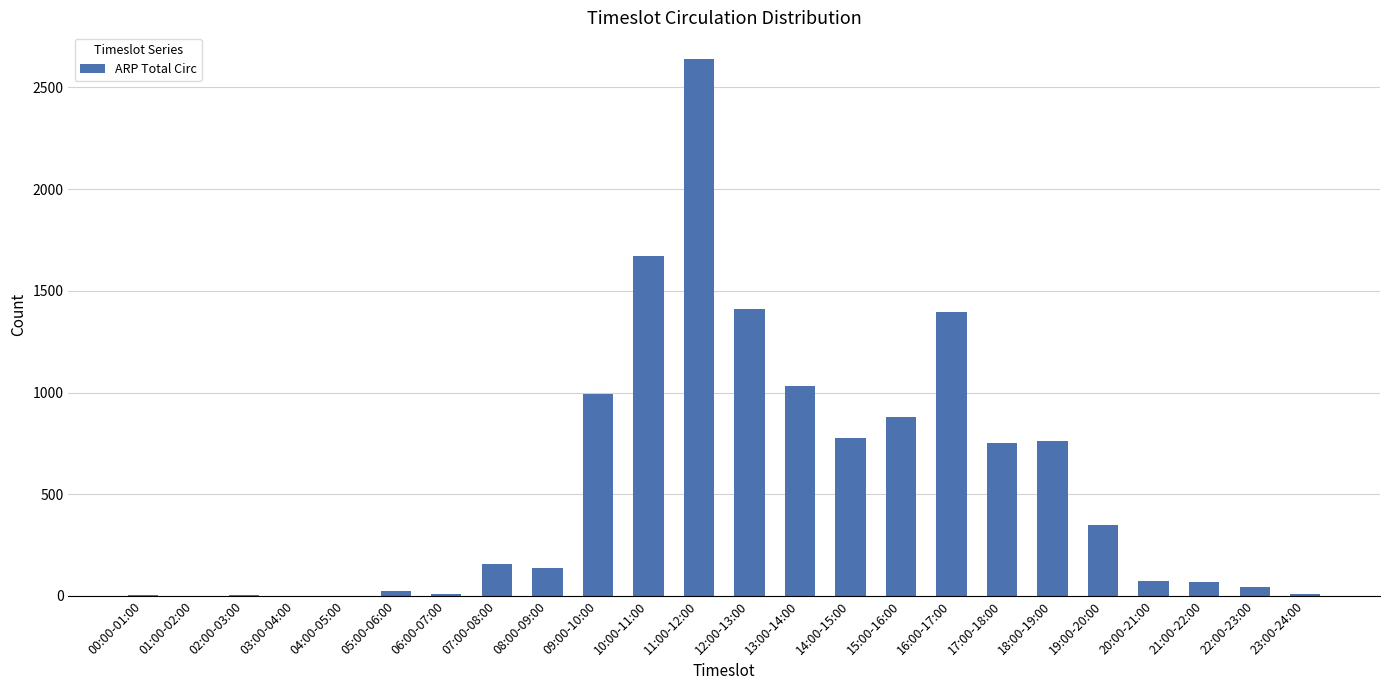

Read the value at 18:00-19:00, to the nearest 100.

800